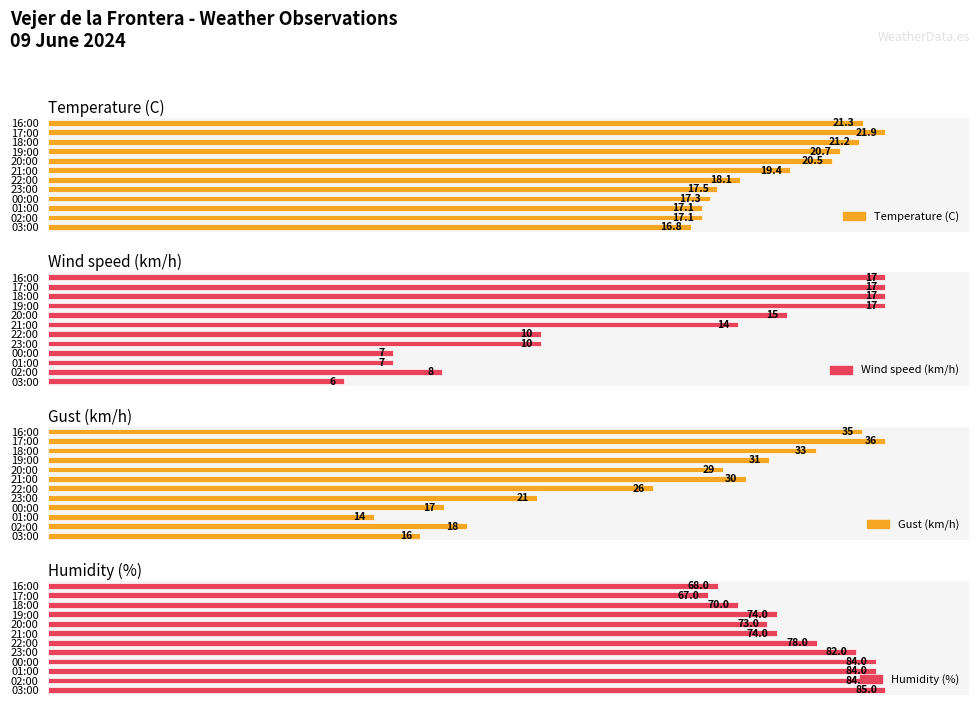

Is the value of Wind speed (km/h) at 02:00 greater than the value of Temperature (C) at 01:00?

No